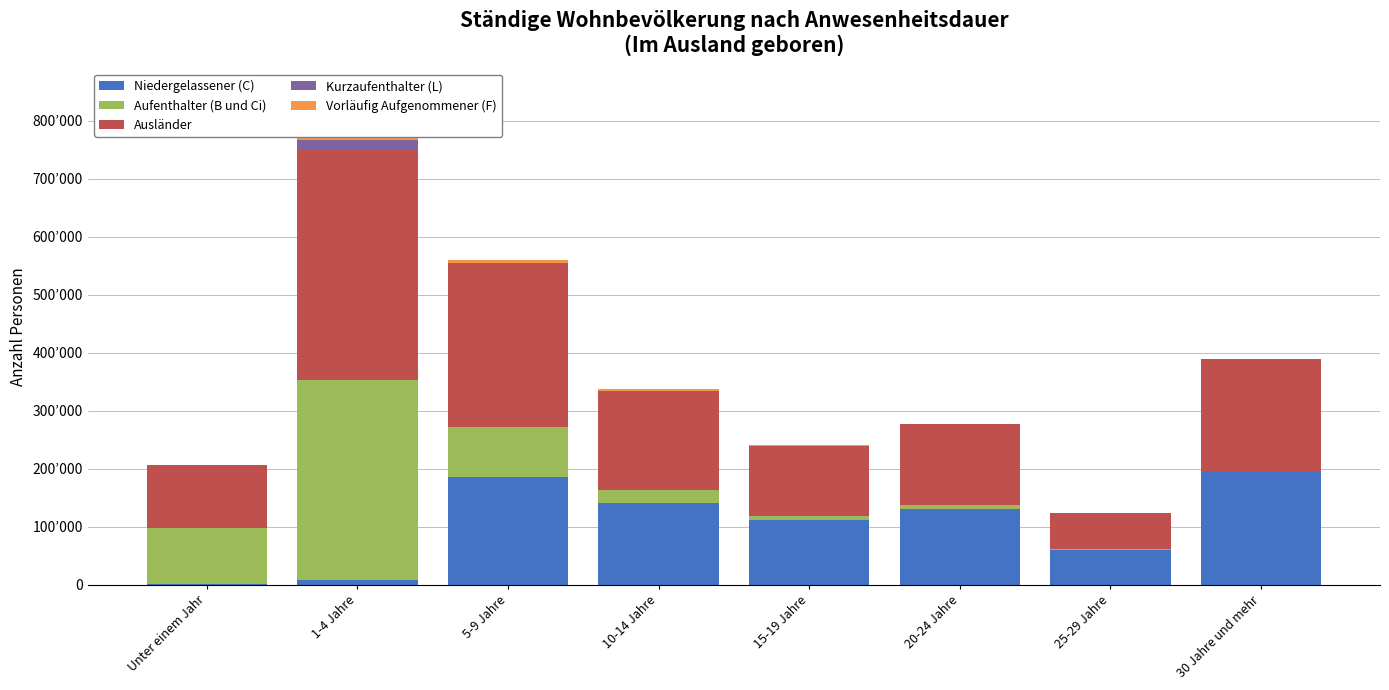

What is the spread (max minus min) of values at 15-19 Jahre?

120879